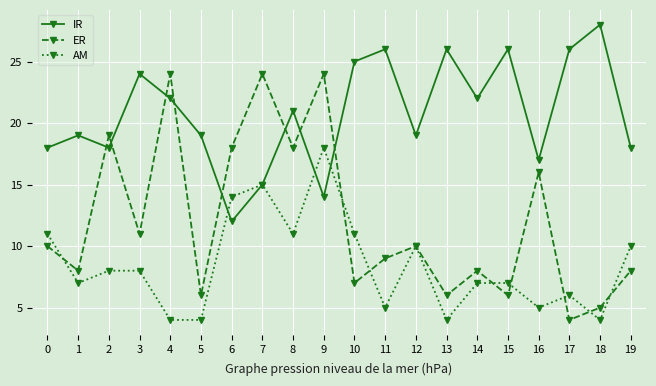

Which series ends up on top after the final intersection of IR and ER?

IR